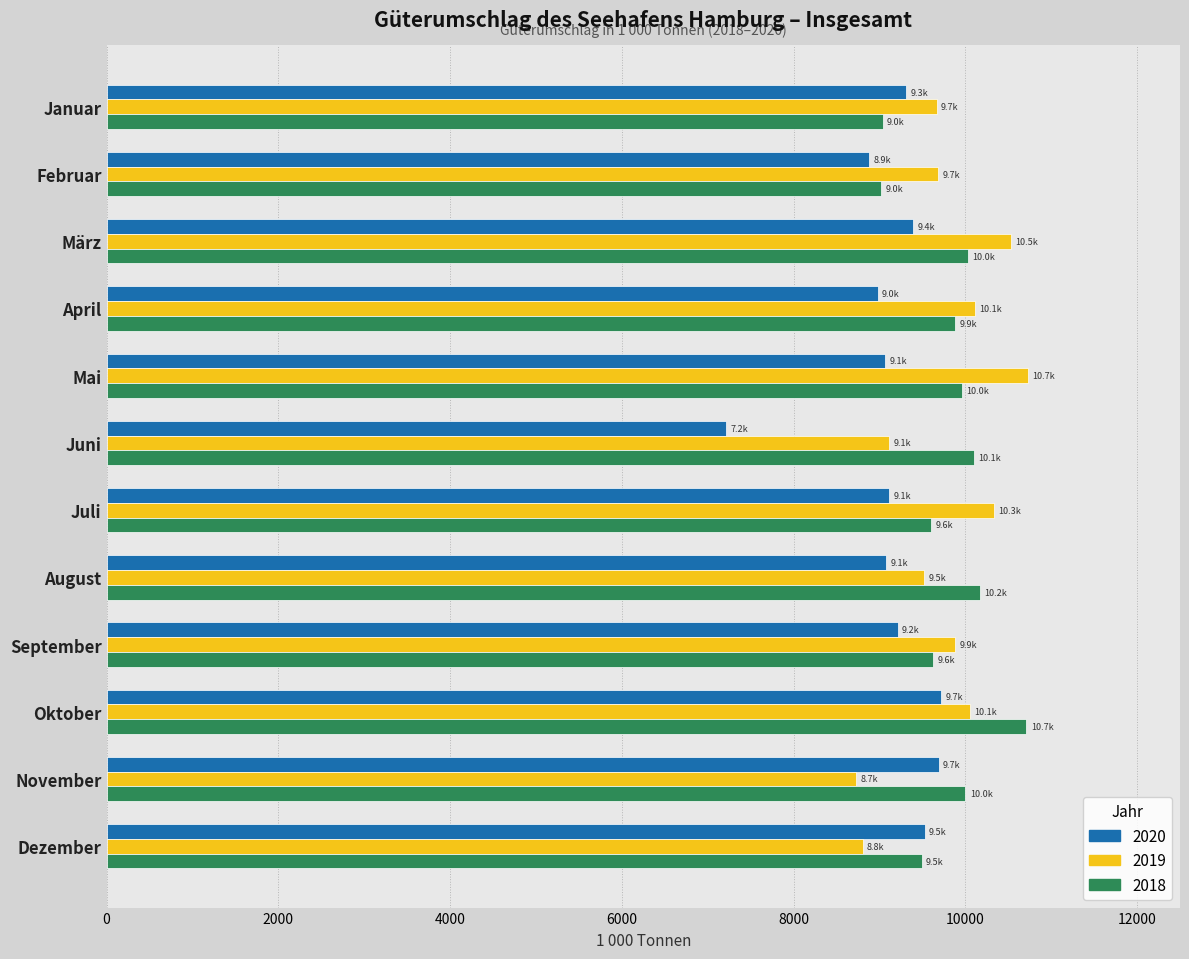

At which label is 2020 closest to 8468?

Februar